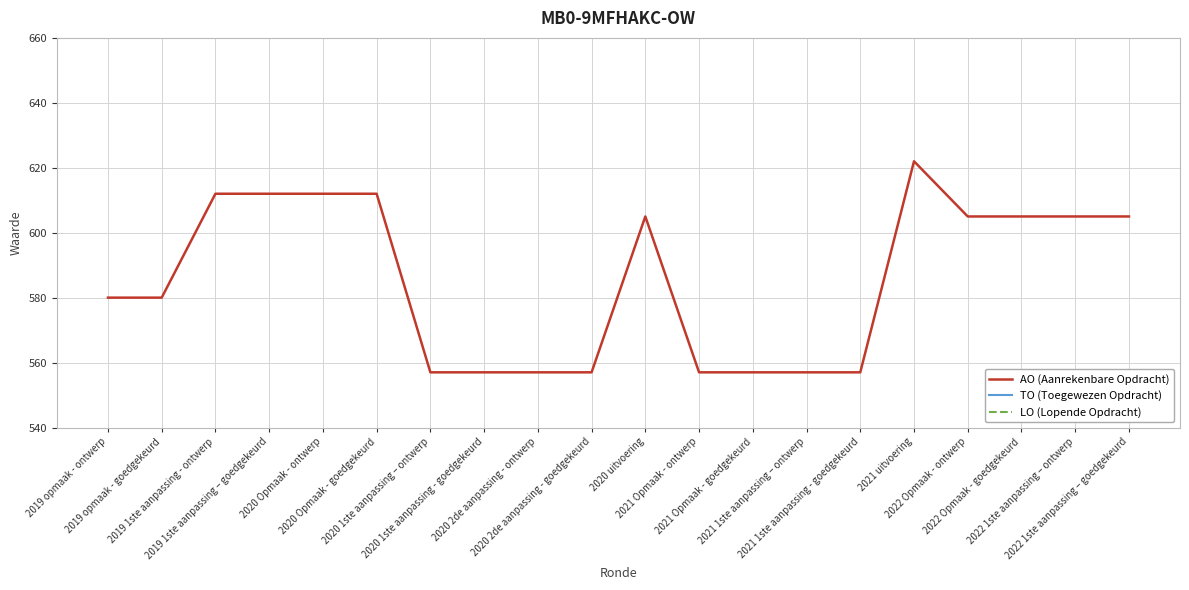

What is the difference between the second highest and second lowest values in the AO (Aanrekenbare Opdracht) series?

55